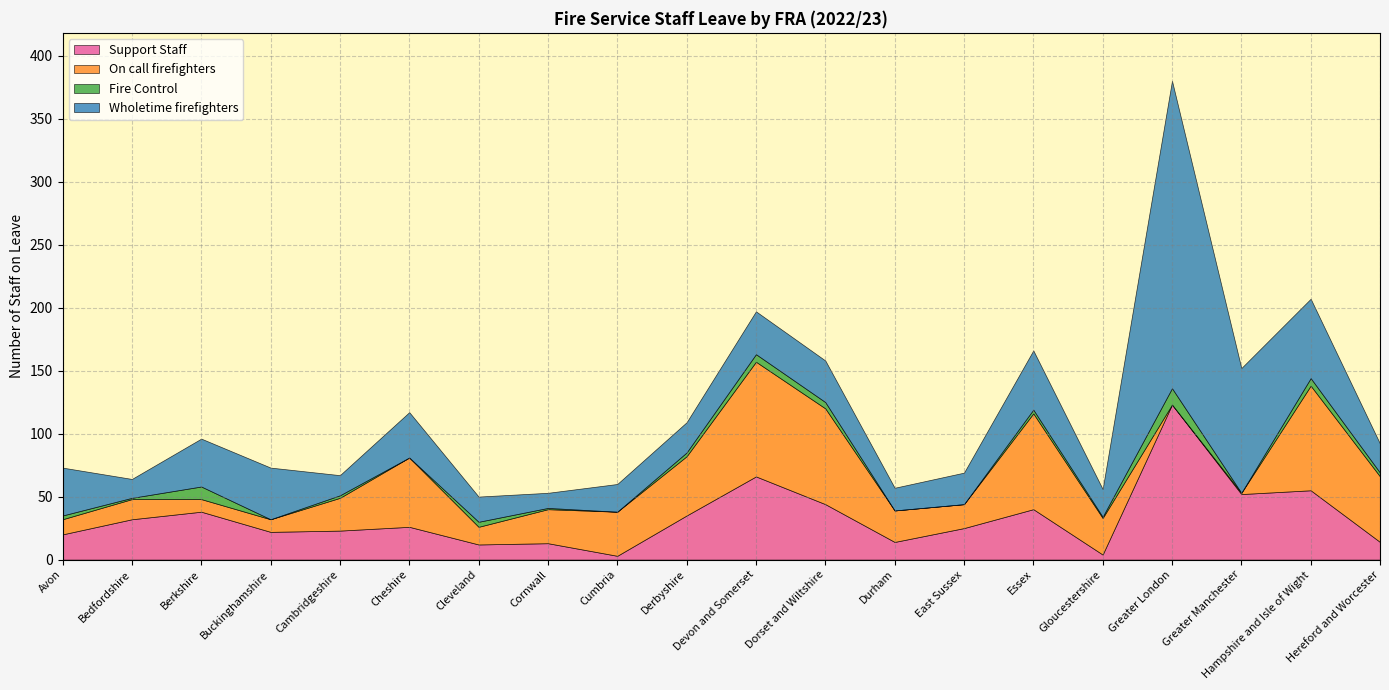

Reading left to right, list all the values displayed in this chart.

Support Staff: 20	32	38	22	23	26	12	13	3	35	66	44	14	25	40	4	123	52	55	14
On call firefighters: 12	16	10	10	26	55	14	27	35	47	91	76	25	19	76	29	0	1	83	52
Fire Control: 3	1	10	0	2	0	4	1	0	3	6	5	0	0	3	1	13	0	6	3
Wholetime firefighters: 38	15	38	41	16	36	20	12	22	24	34	33	18	25	47	22	244	99	63	23